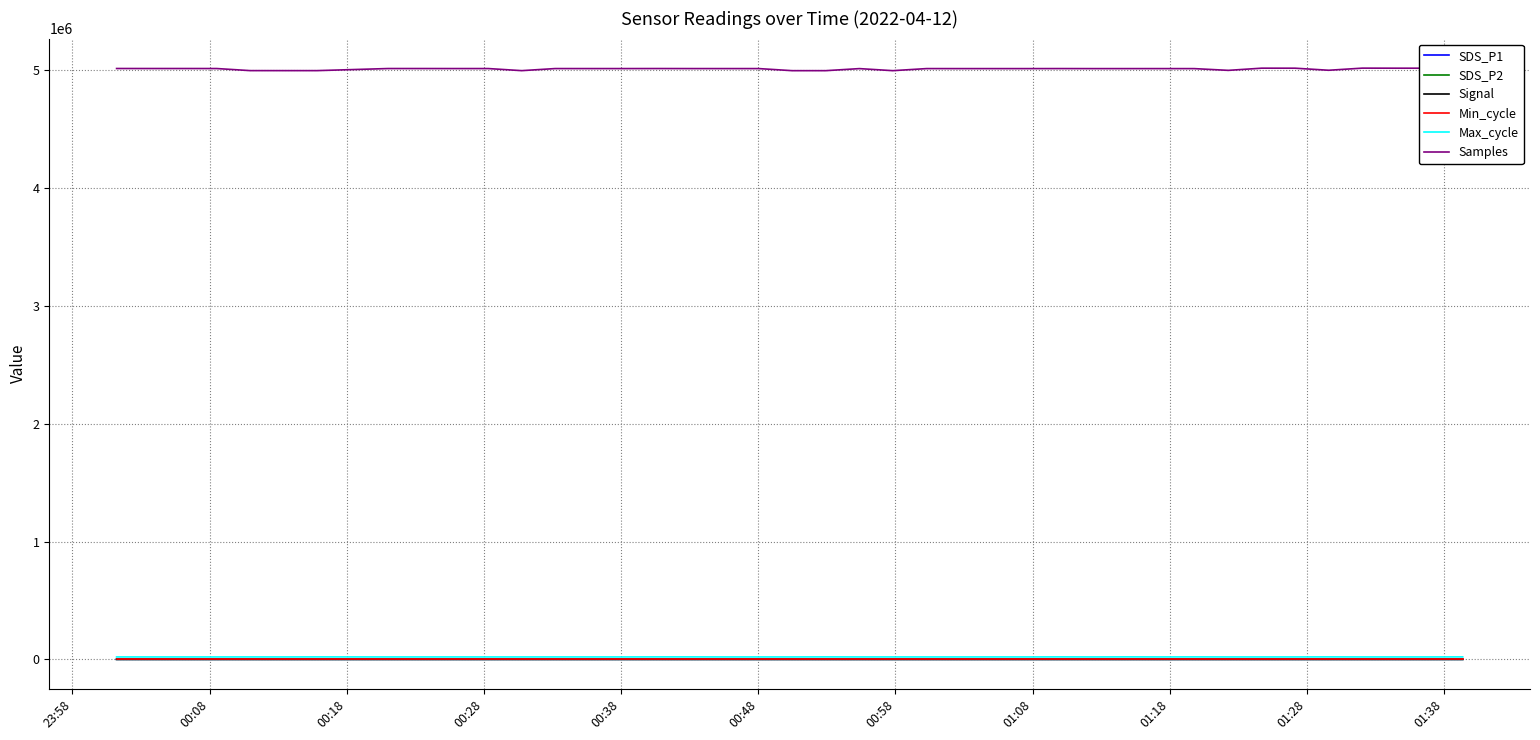

True or false: Max_cycle and Samples cross at least once.

False